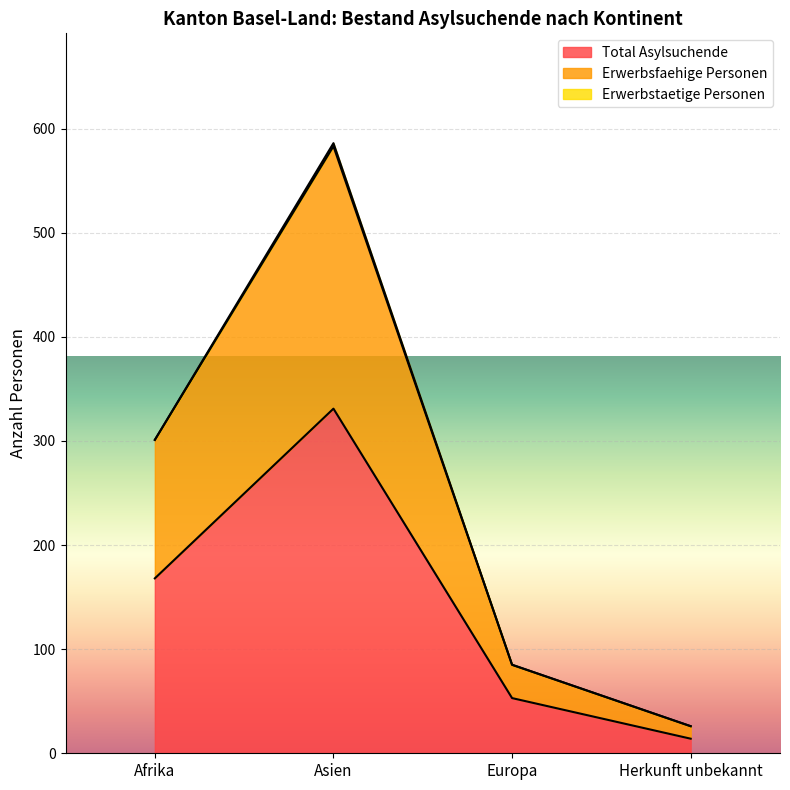

At which category does the chart reach its peak across all series?

Asien